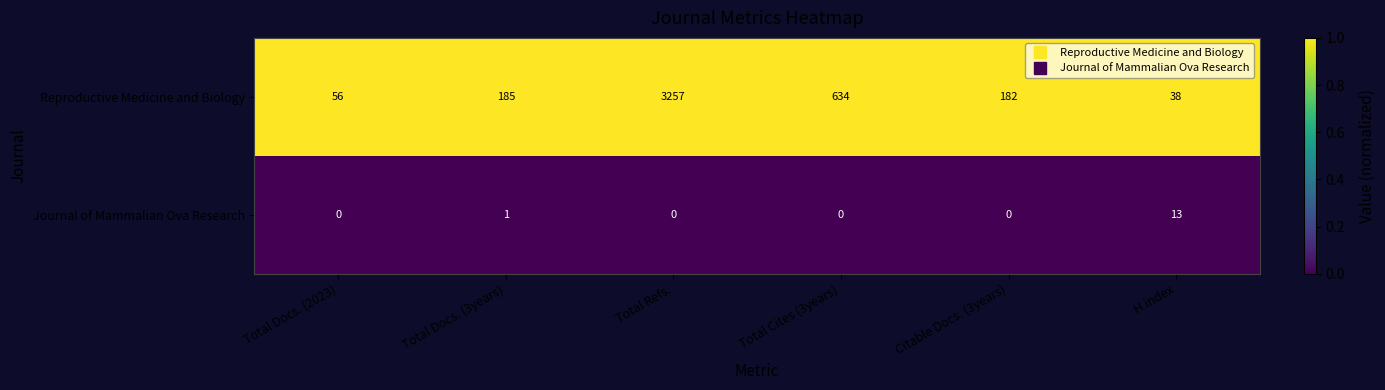

Which category has the highest value across all series?

Total Refs.